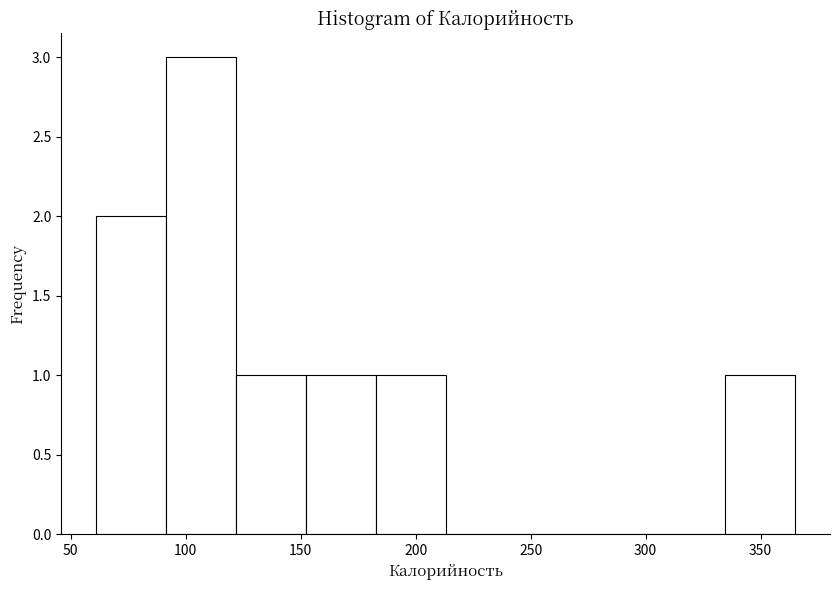

What is the height of the bar covering 185 to 215 on the x-axis? Neither the bar edges nor the heights are printed on the chart, so give them approximately, as read against the axes.

1